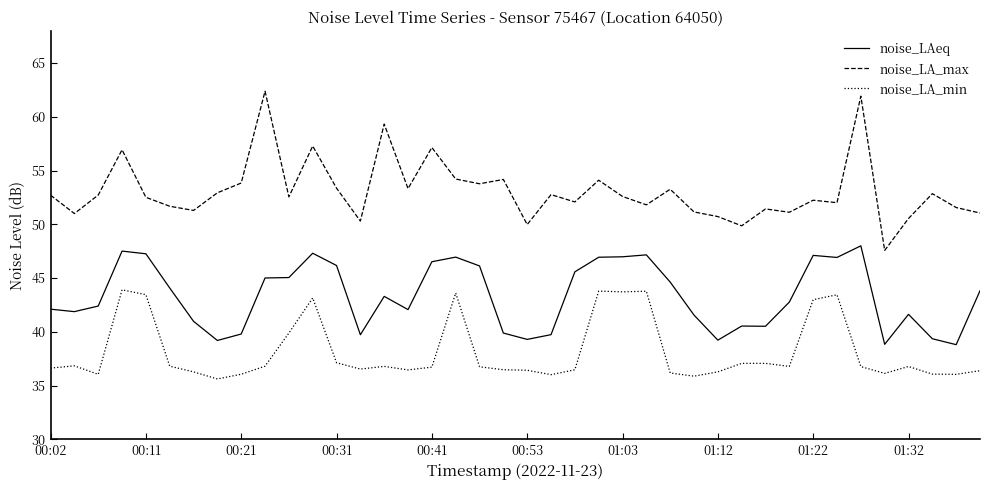

Count the number of categories in the chart.

40